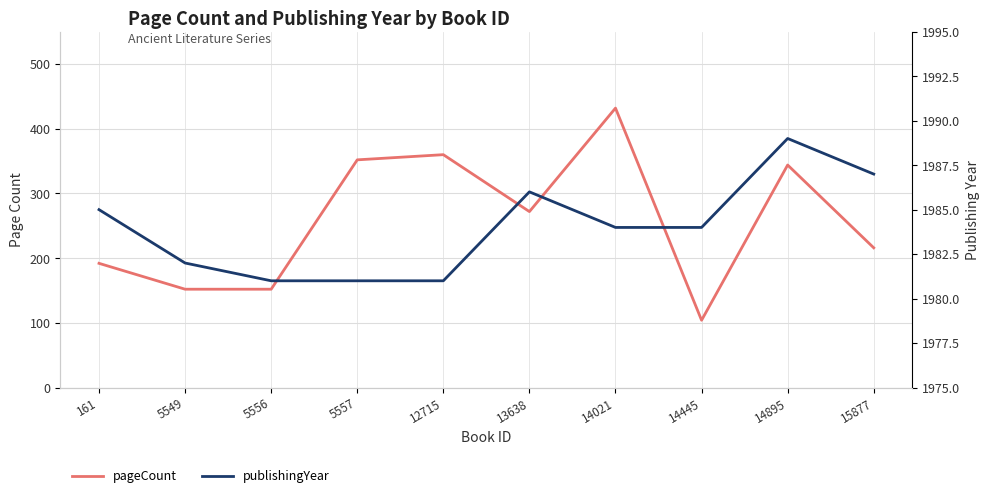

How many lines are shown in the chart?

2